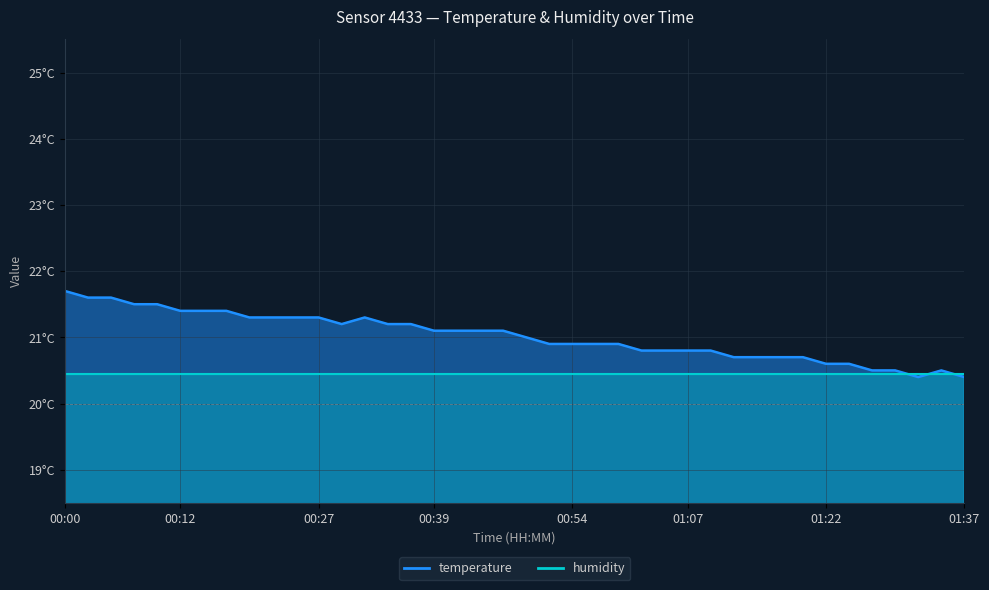

The chart shows a value of 21.3 at 00:32. True or false?

True